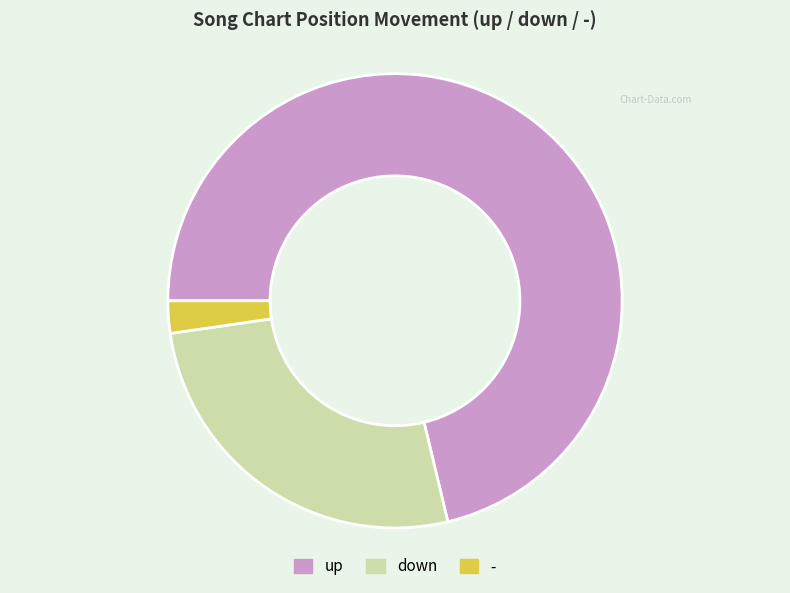

The - slice represents 2% of the pie. True or false?

True